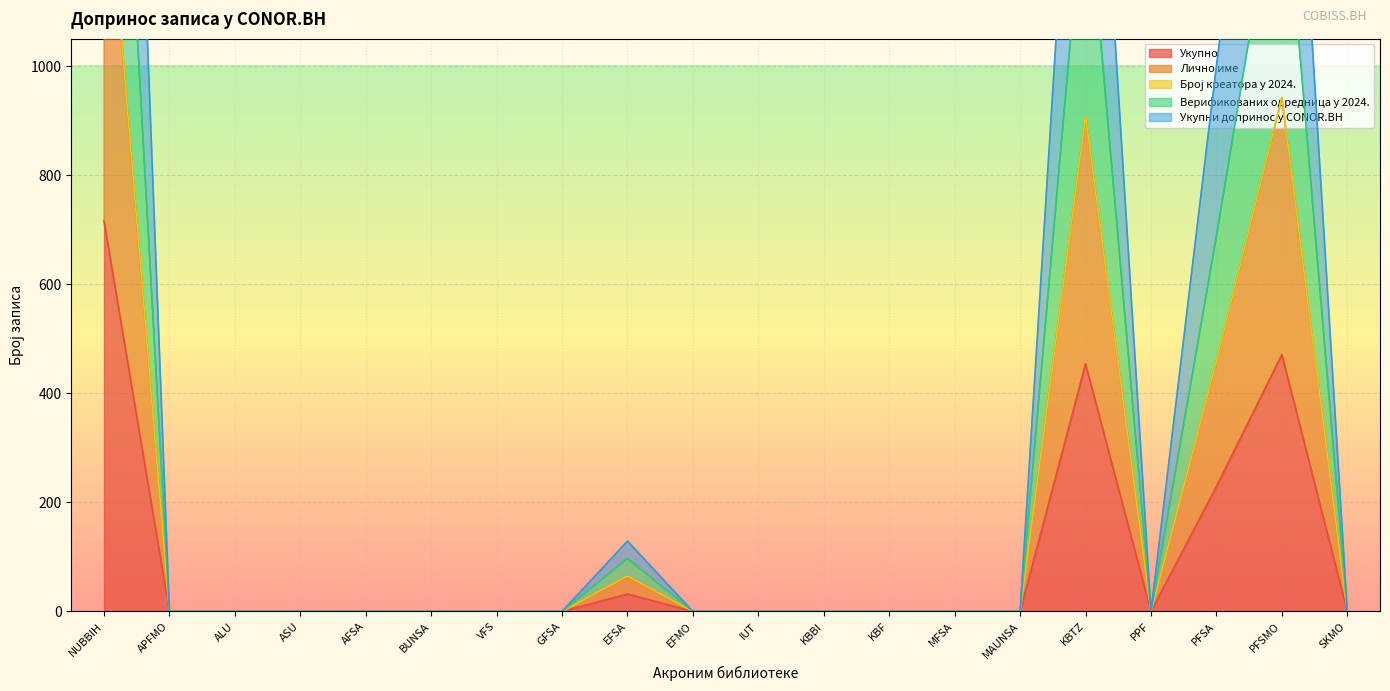

Which series has the largest total across all categories?

Укупни допринос у CONOR.BH